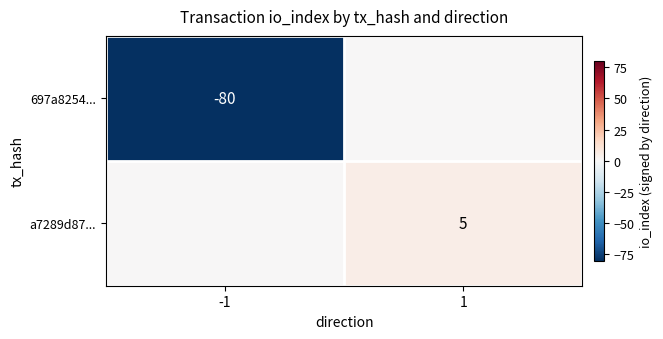

Is it true that a7289d87... equals 5 at 1?

True